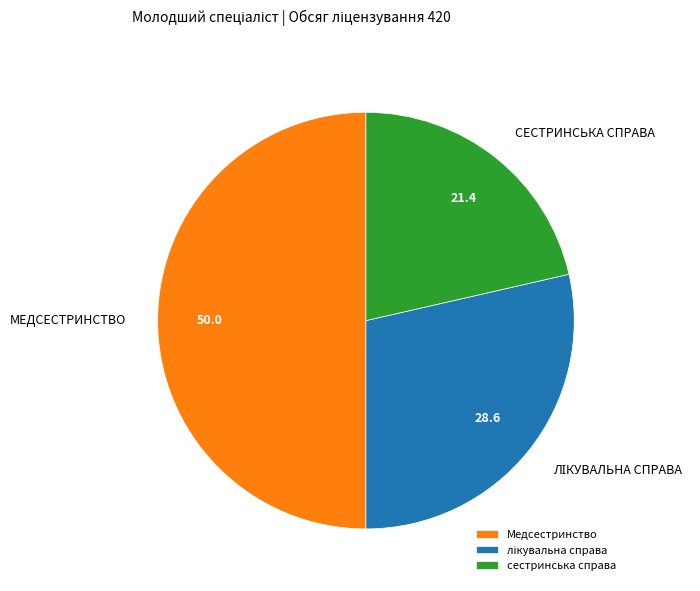

Do сестринська справа and Медсестринство together represent more than half of the pie?

Yes